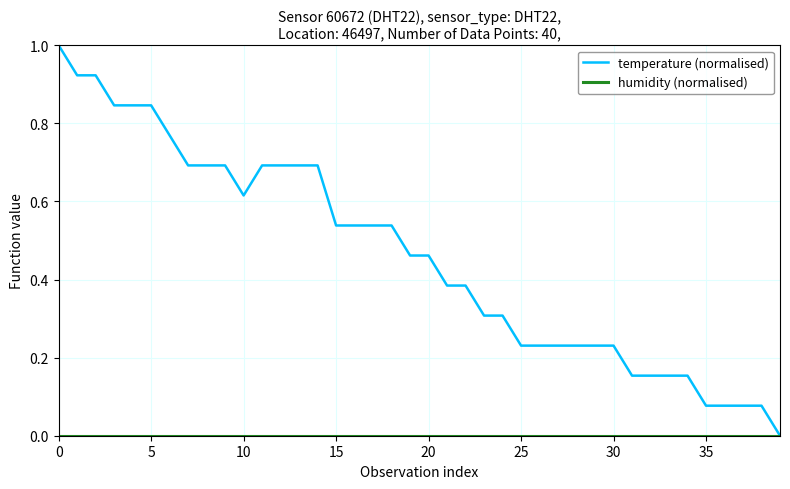

Which series has the widest spread of values?

temperature (normalised)